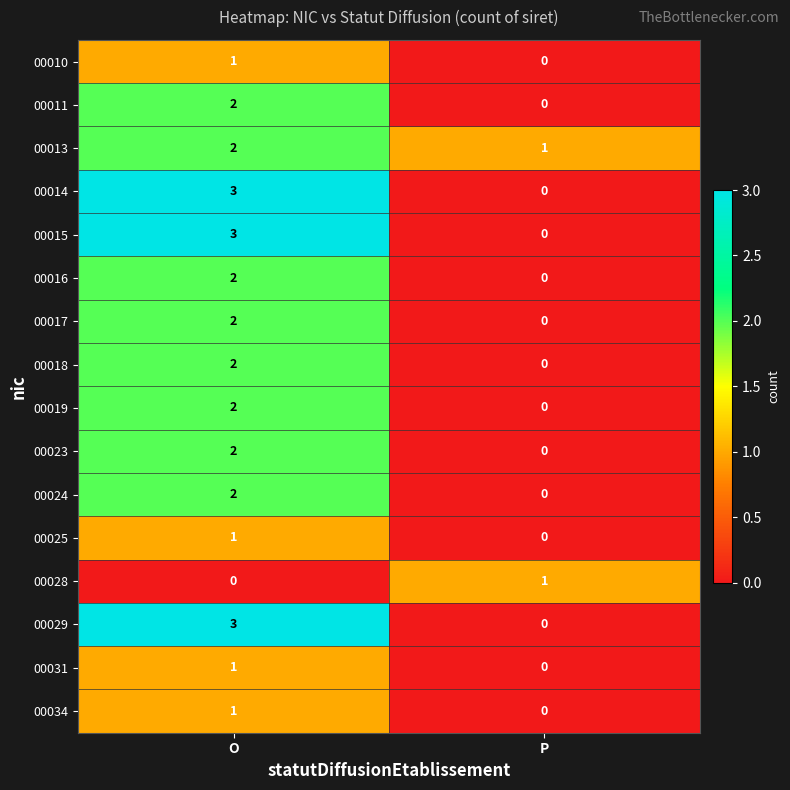

What is the spread (max minus min) of values at O?

3